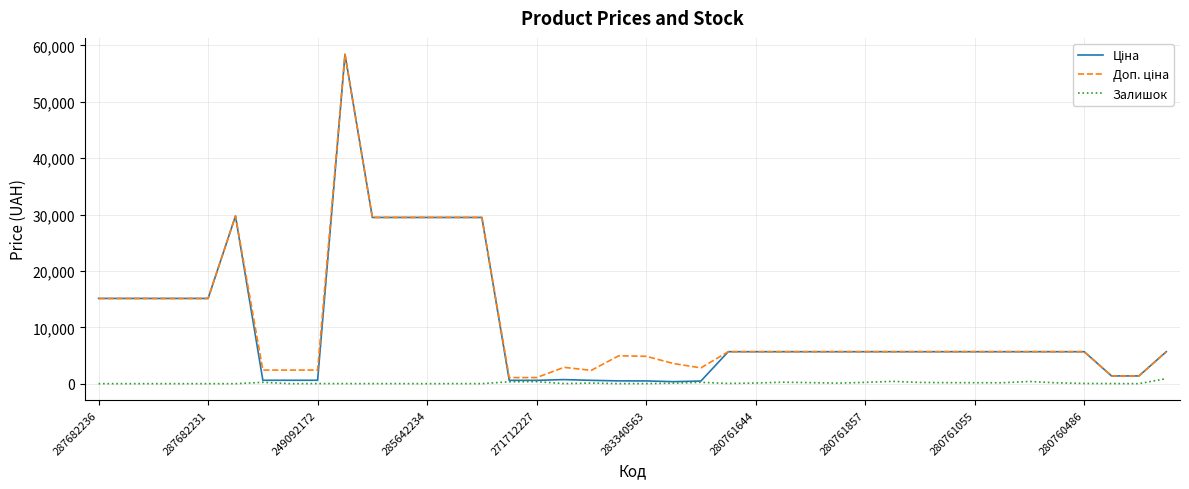

Does the chart have visible grid lines?

Yes